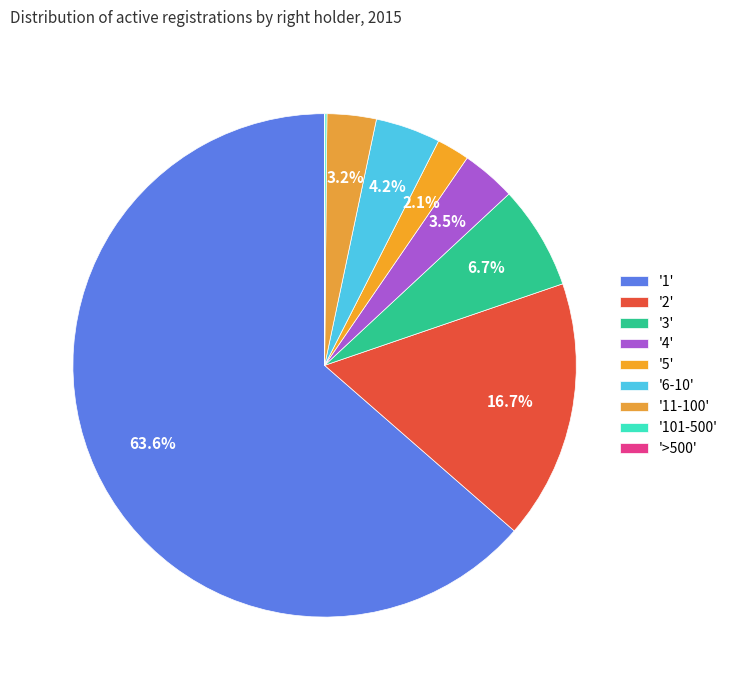

How many segments does this pie chart have?

9